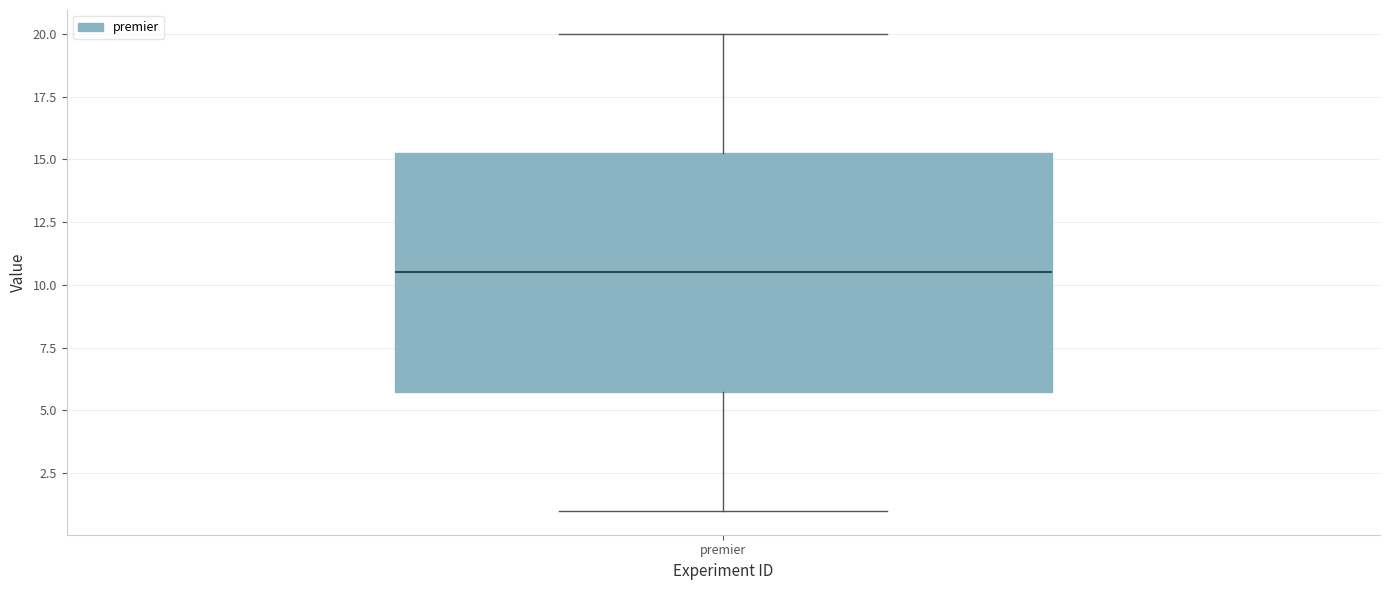

Where does the lower whisker of the box for premier end on the y-axis? The values are not printed on the chart, so give them approximately, as read against the axis.

1.0